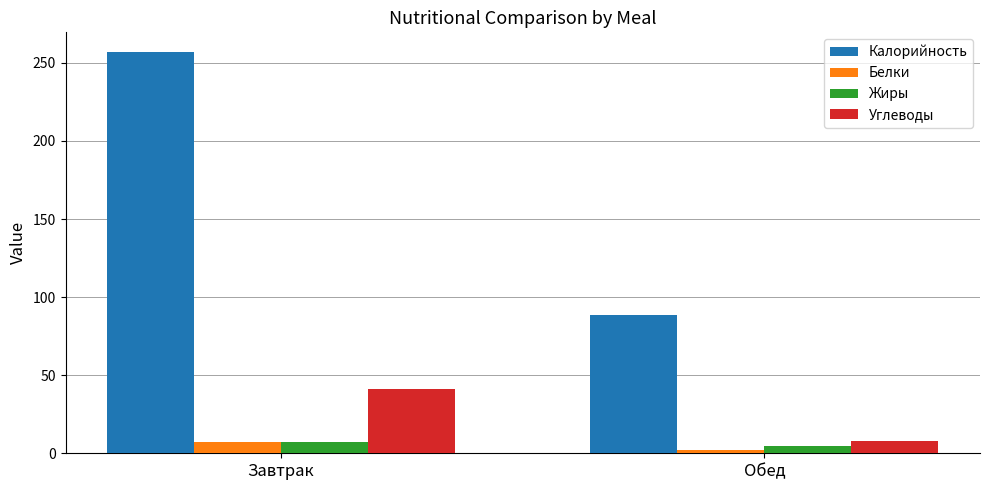

The Калорийность series shows 23.7 at Обед. True or false?

False